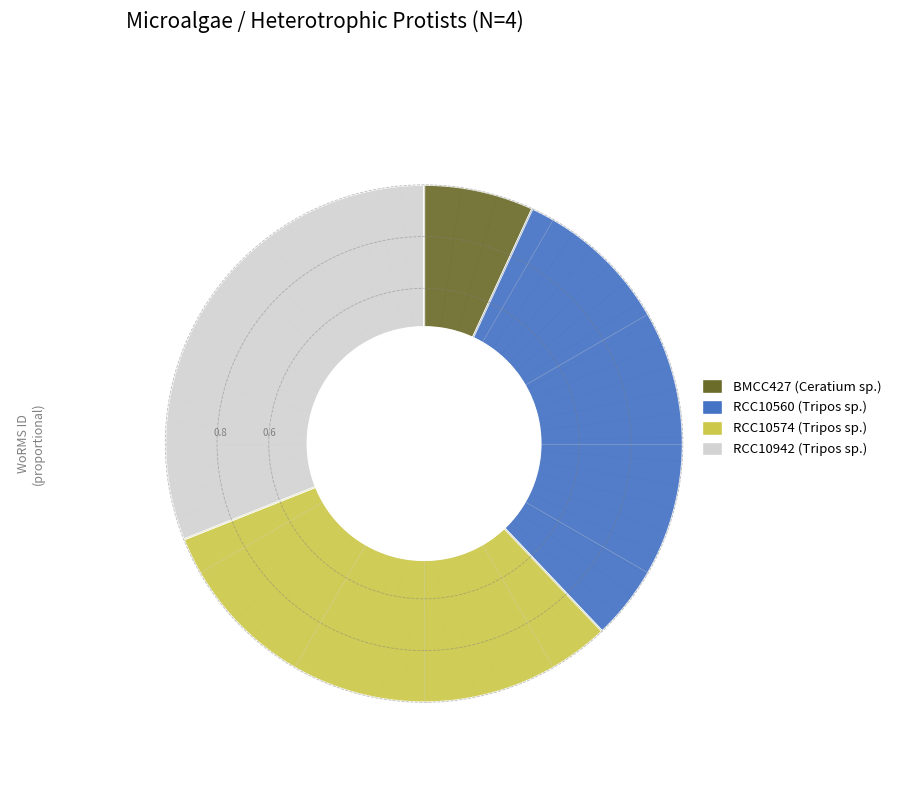

What is the ratio of the value at BMCC427 to the value at RCC10942?

0.2